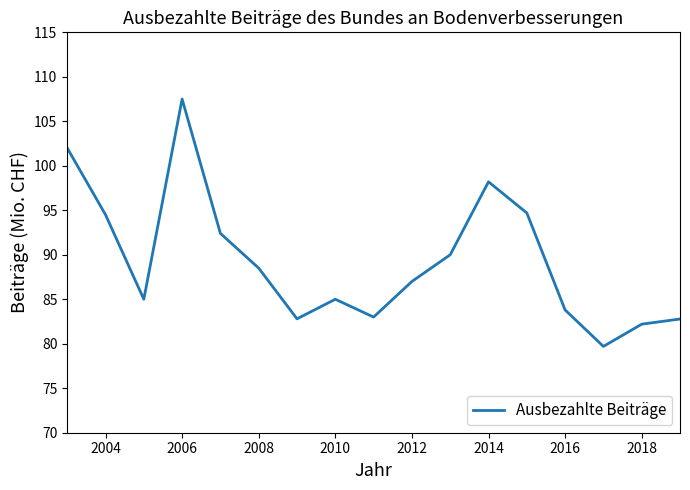

What is the maximum value shown in the chart?

107.5